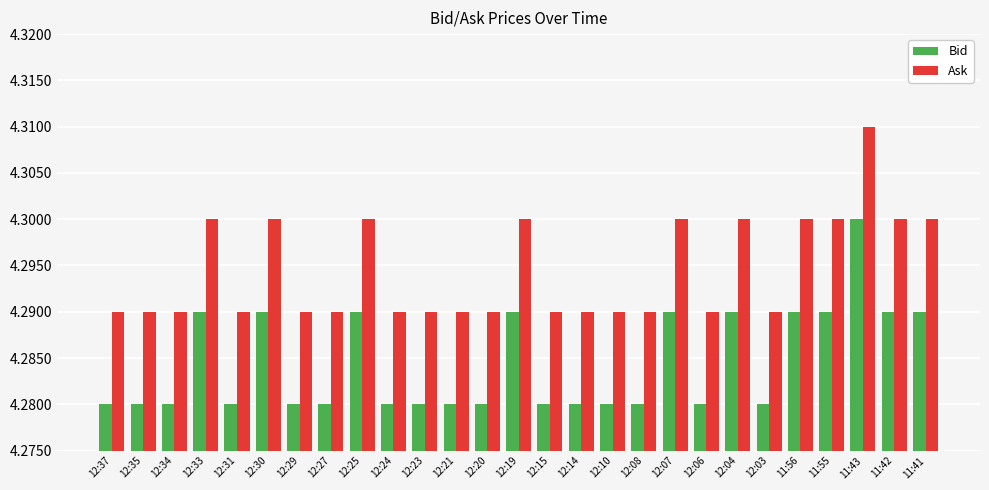

What is the sum of all Ask values?

116.0